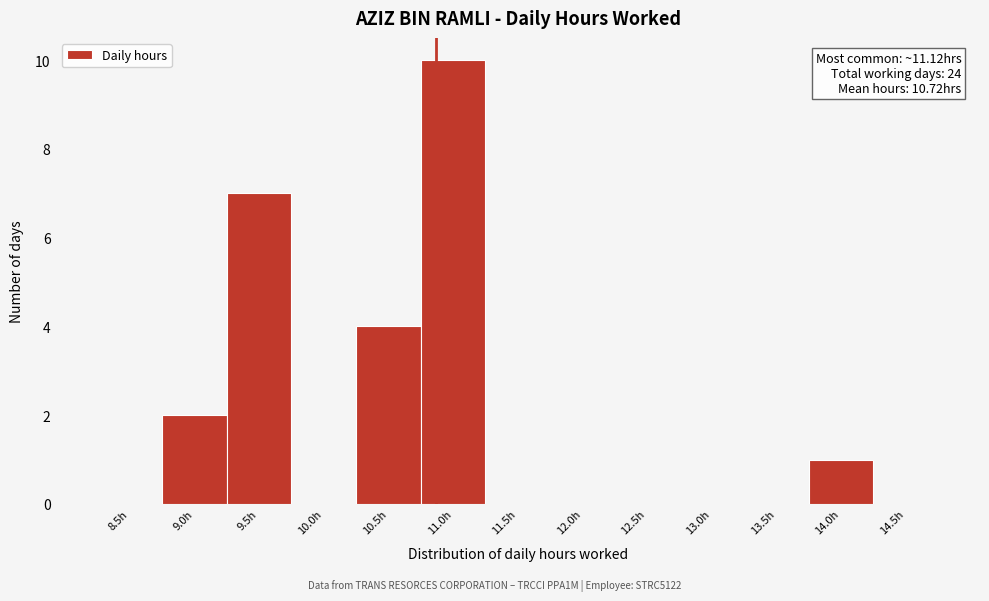

Reading left to right, extract all data points from this chart.

8.5h=0	9.0h=2	9.5h=7	10.0h=0	10.5h=4	11.0h=10	11.5h=0	12.0h=0	12.5h=0	13.0h=0	13.5h=0	14.0h=1	14.5h=0